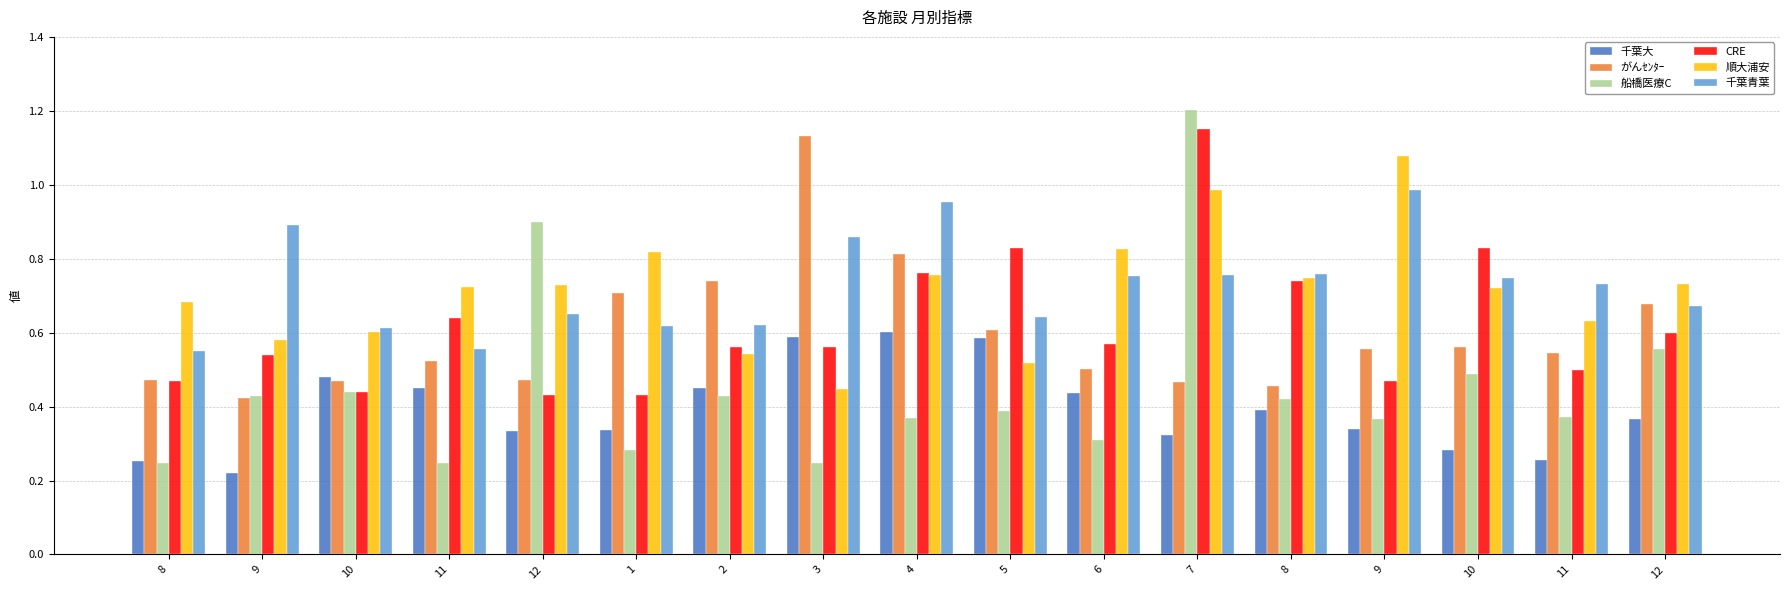

Reading left to right, extract all data points from this chart.

千葉大: 8=0.3	9=0.2	10=0.5	11=0.5	12=0.3	1=0.3	2=0.4	3=0.6	4=0.6	5=0.6	6=0.4	7=0.3	8=0.4	9=0.3	10=0.3	11=0.3	12=0.4
がんｾﾝﾀｰ: 8=0.5	9=0.4	10=0.5	11=0.5	12=0.5	1=0.7	2=0.7	3=1.1	4=0.8	5=0.6	6=0.5	7=0.5	8=0.5	9=0.6	10=0.6	11=0.5	12=0.7
船橋医療C: 8=0.2	9=0.4	10=0.4	11=0.2	12=0.9	1=0.3	2=0.4	3=0.2	4=0.4	5=0.4	6=0.3	7=1.2	8=0.4	9=0.4	10=0.5	11=0.4	12=0.6
CRE: 8=0.5	9=0.5	10=0.4	11=0.6	12=0.4	1=0.4	2=0.6	3=0.6	4=0.8	5=0.8	6=0.6	7=1.1	8=0.7	9=0.5	10=0.8	11=0.5	12=0.6
順大浦安: 8=0.7	9=0.6	10=0.6	11=0.7	12=0.7	1=0.8	2=0.5	3=0.4	4=0.8	5=0.5	6=0.8	7=1.0	8=0.7	9=1.1	10=0.7	11=0.6	12=0.7
千葉青葉: 8=0.5	9=0.9	10=0.6	11=0.6	12=0.7	1=0.6	2=0.6	3=0.9	4=1.0	5=0.6	6=0.8	7=0.8	8=0.8	9=1.0	10=0.7	11=0.7	12=0.7